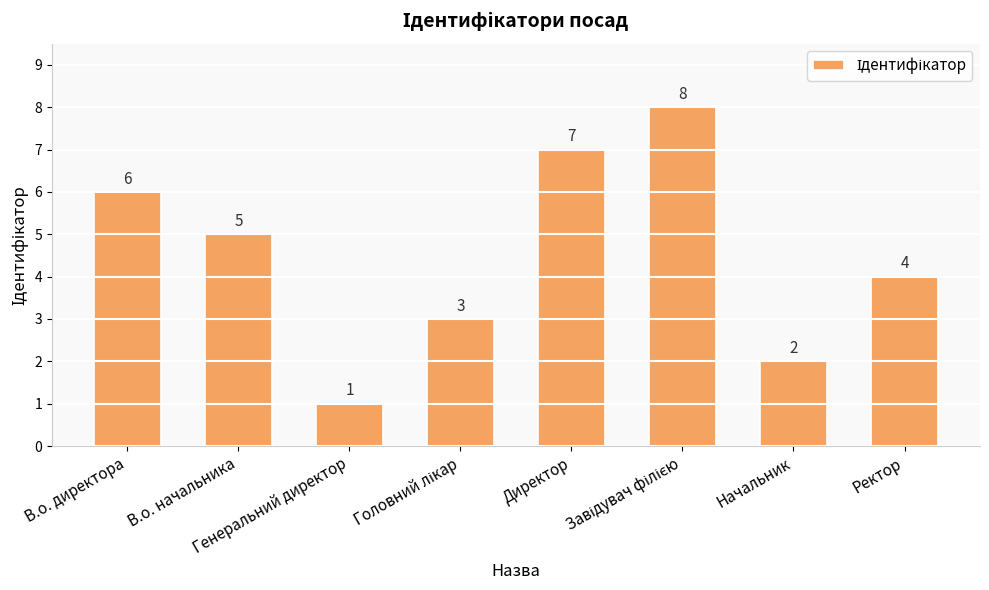

What is the value of the 1st bar from the left?

6